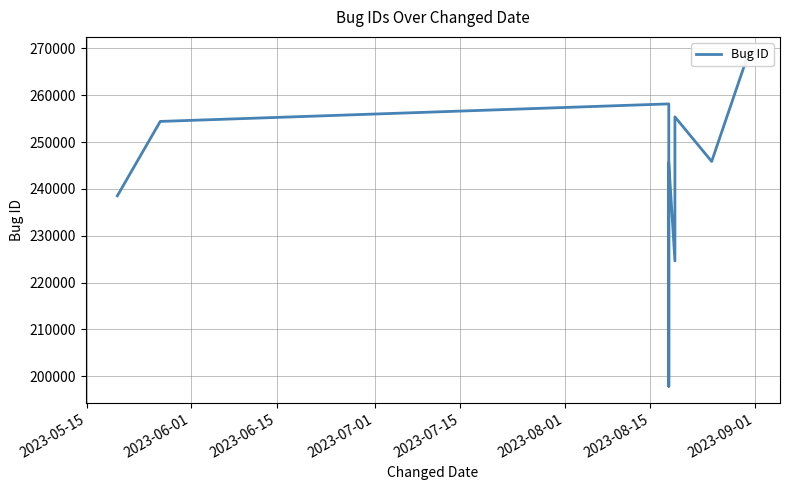

How many data points does each series have?

11